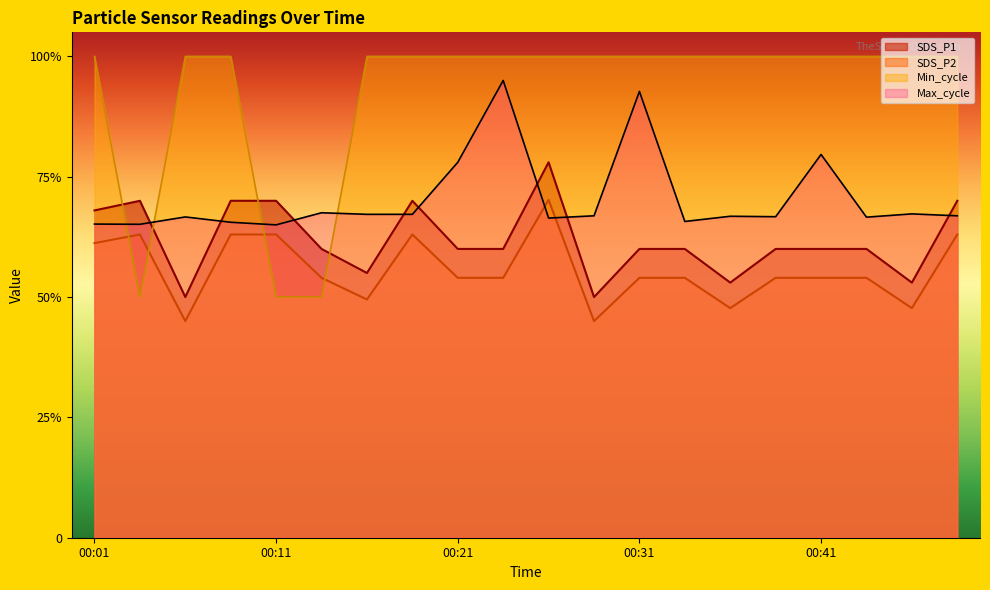

The Max_cycle_scaled series shows 0.7 at 00:16. True or false?

True